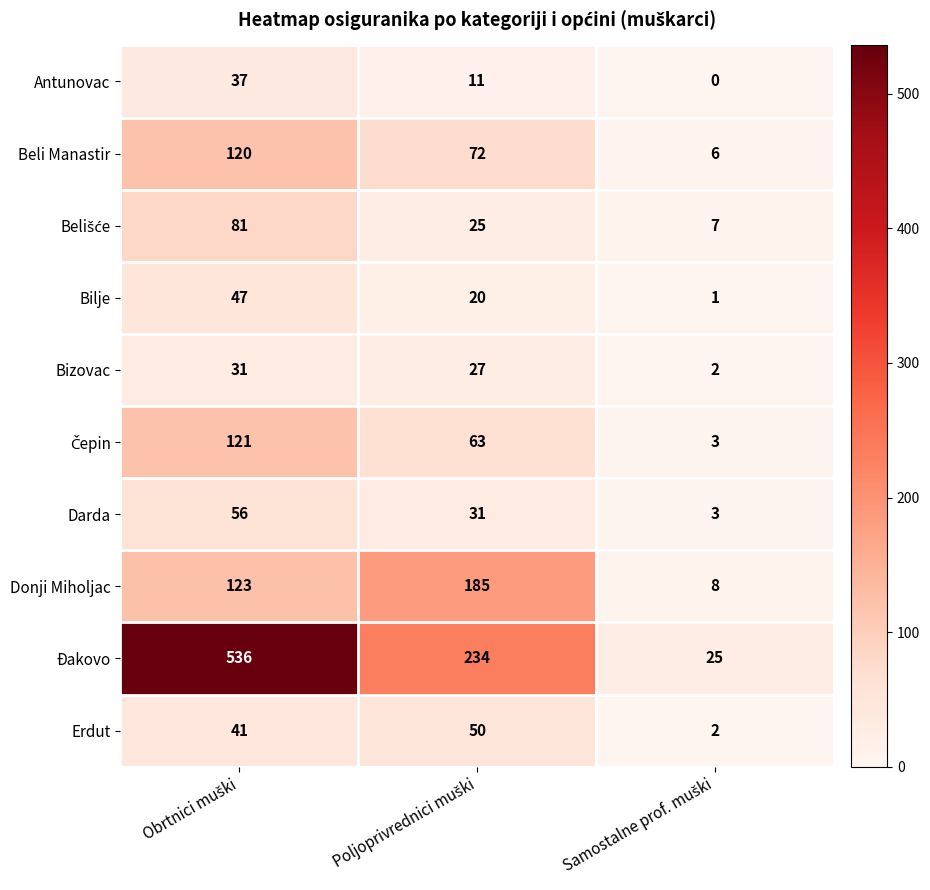

What is the difference between the maximum and minimum values in the Erdut series?

48